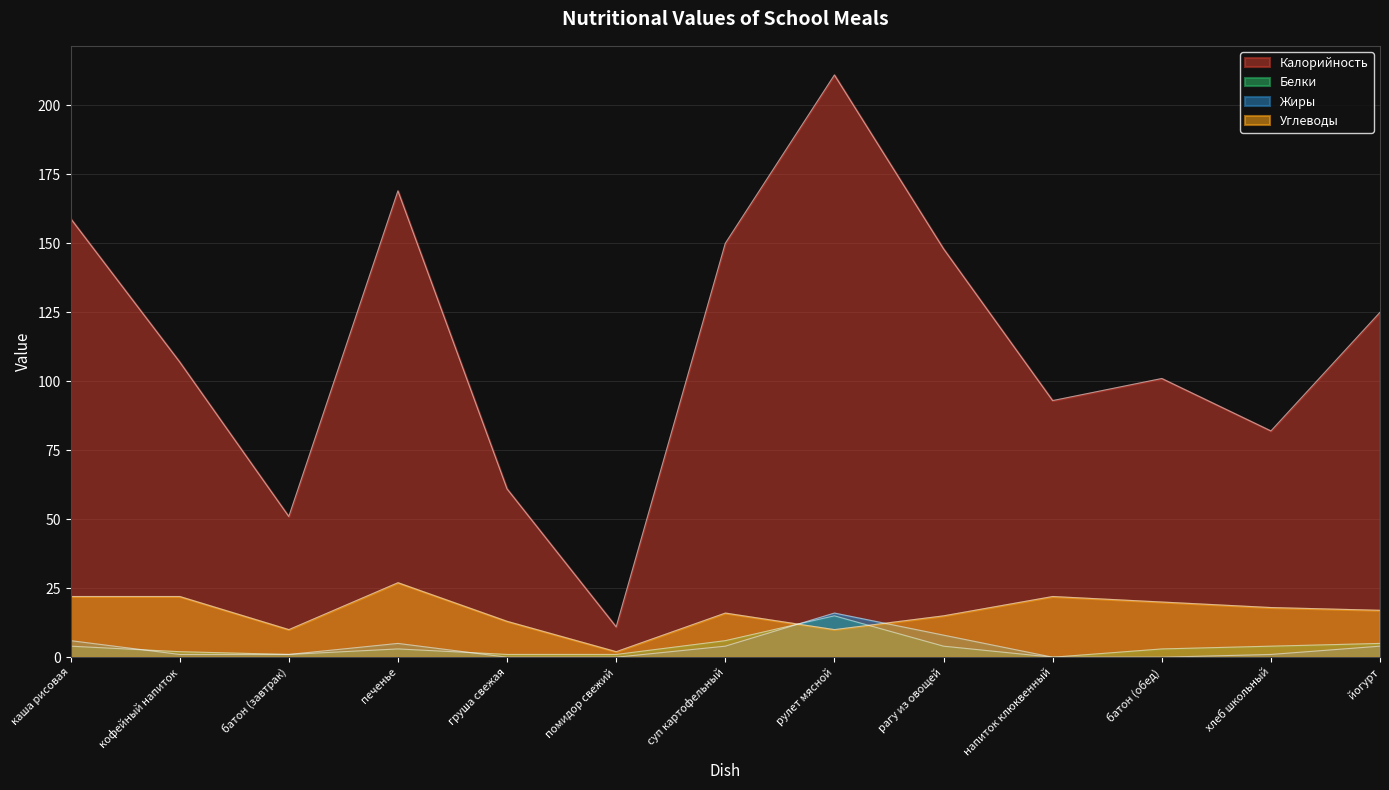

Reading left to right, what are all the values shown in this chart?

Калорийность: 159	107	51	169	61	11	150	211	148	93	101	82	125
Белки: 4	2	1	3	1	1	6	15	4	0	3	4	5
Жиры: 6	1	1	5	0	0	4	16	8	0	0	1	4
Углеводы: 22	22	10	27	13	2	16	10	15	22	20	18	17